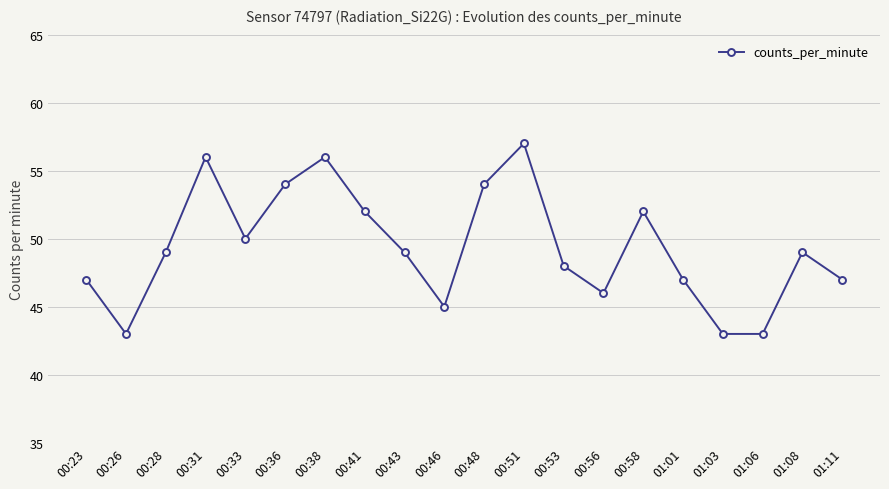

What is the minimum value shown in the chart?

43